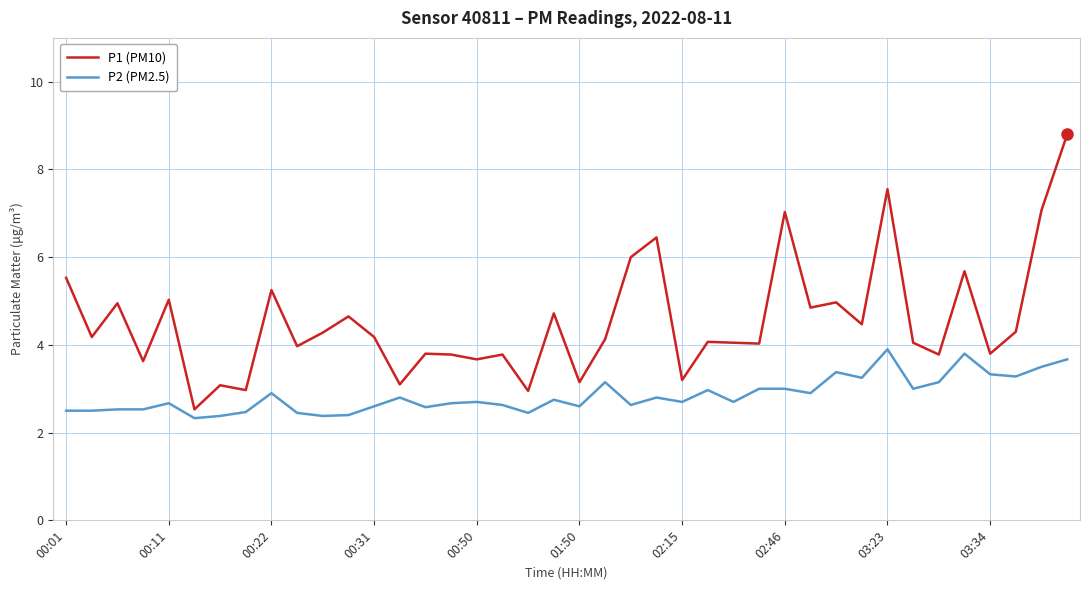

Which series has the largest total across all categories?

P1 (PM10)